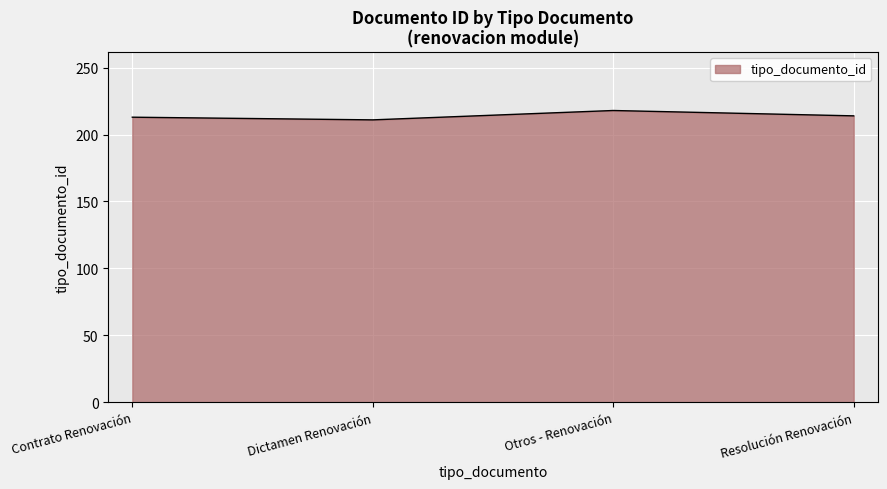

What is the difference between the maximum and minimum values?

7